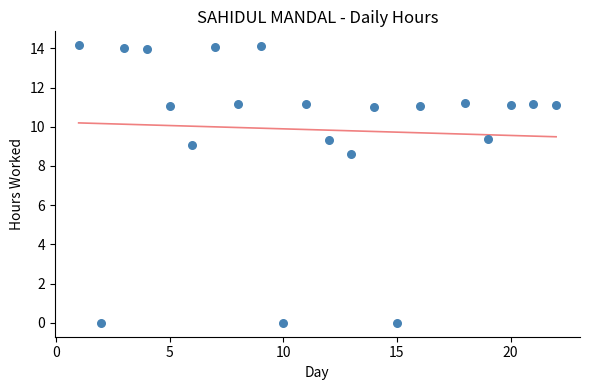

What is the range of Y values (max minus min)?

14.2